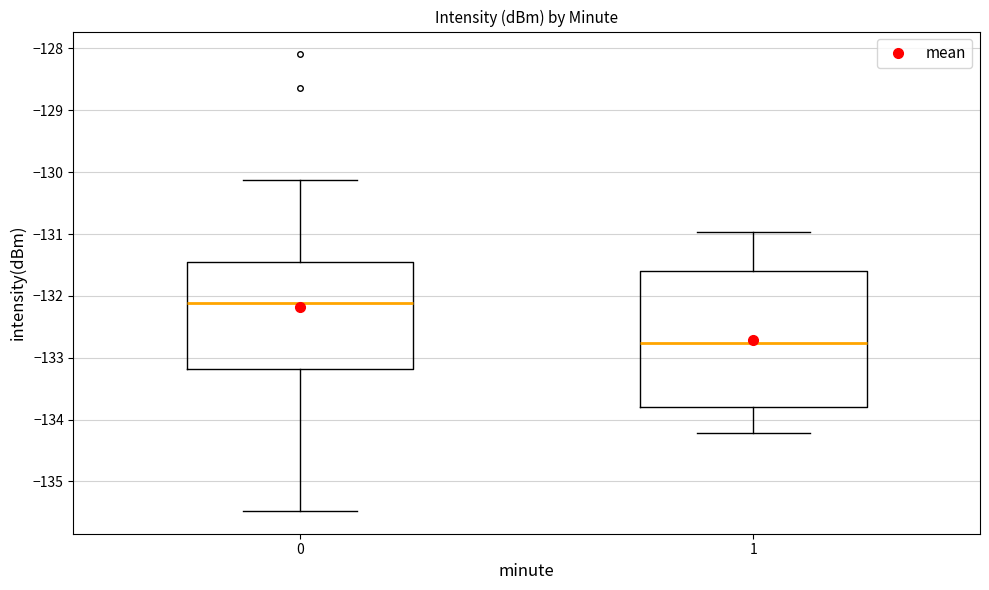

Reading left to right, read every box against the y-axis: the position of its median line, the range the box covers, and the ends of its whiskers. The values are not printed on the chart, so give them approximately, as read against the axis.

0: median -132.1, box -133.2 to -131.5, whiskers -135.5 to -130.1
1: median -132.8, box -133.8 to -131.6, whiskers -134.2 to -131.0